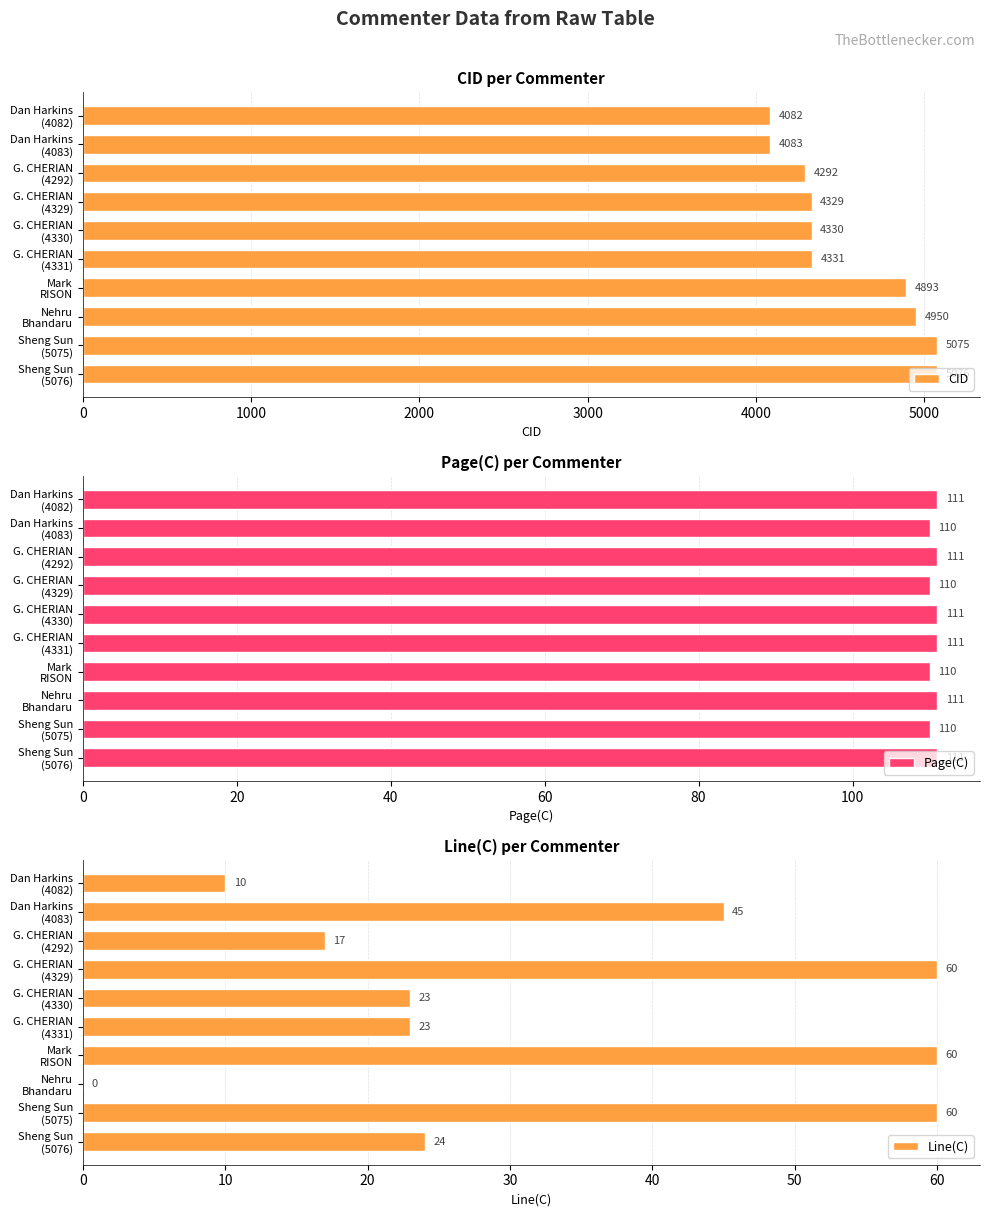

What is the minimum value for Page(C)?

110